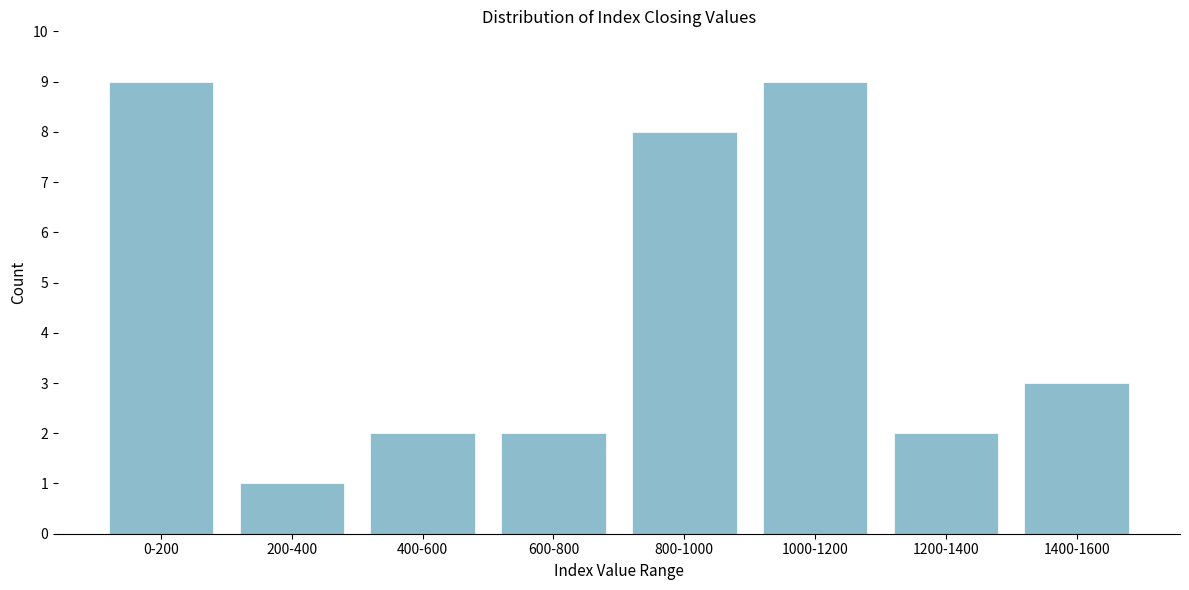

Reading right to left, list all the values displayed in this chart.

1400-1600=3	1200-1400=2	1000-1200=9	800-1000=8	600-800=2	400-600=2	200-400=1	0-200=9